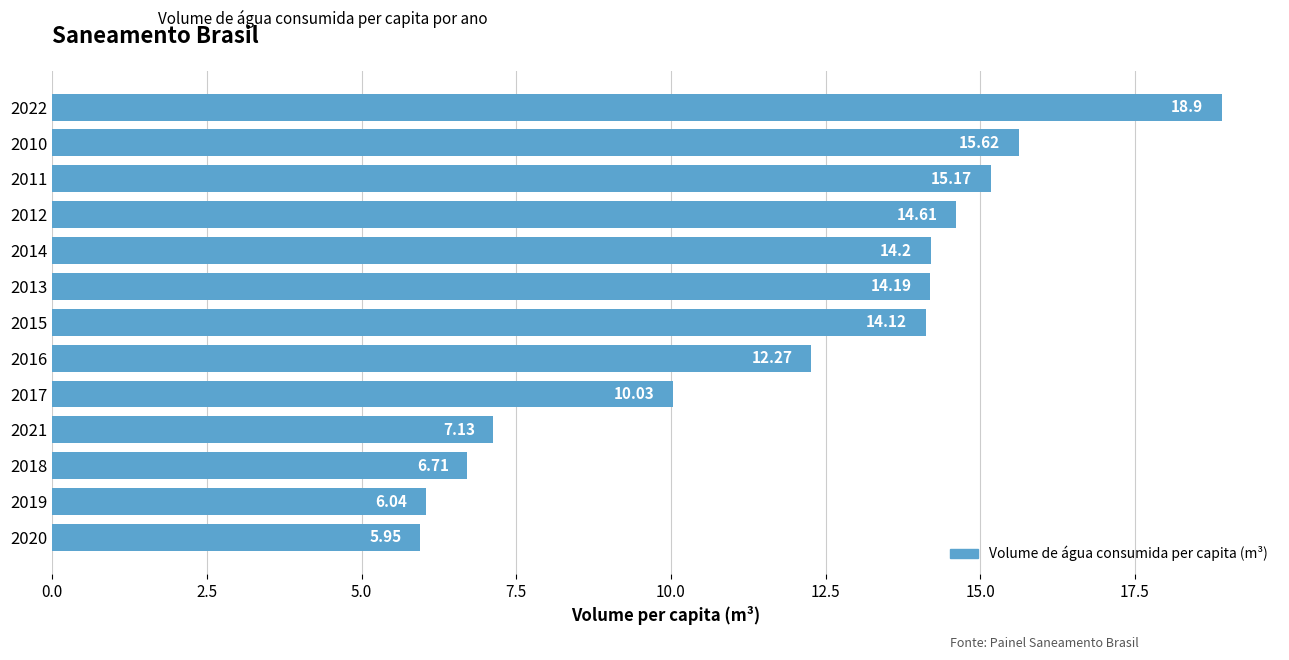

What is the difference between the values at 2016 and 2014?

1.9